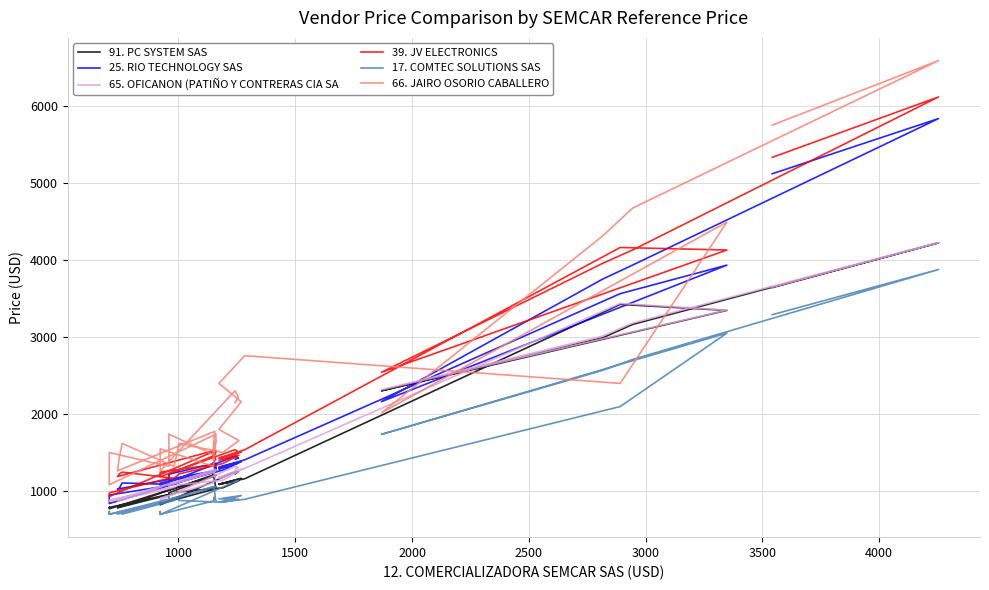

At which category does 66. JAIRO OSORIO CABALLERO reach its first local peak?

1500